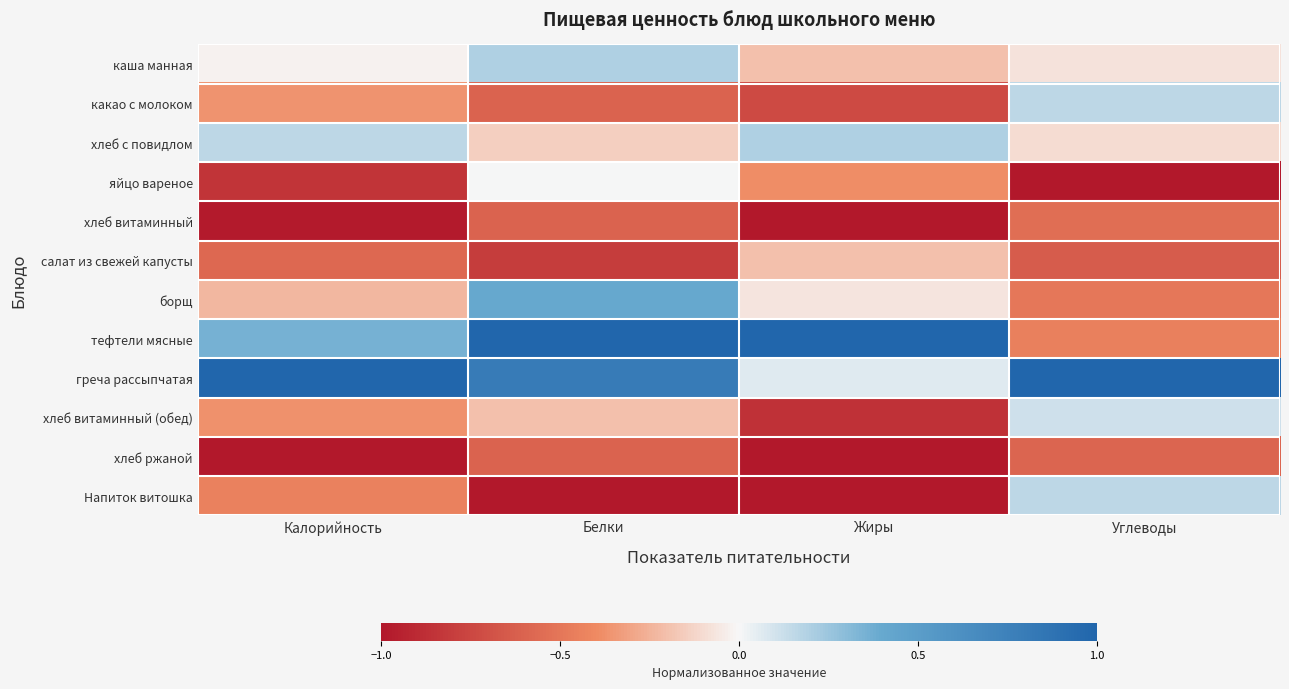

Reading right to left, extract all data points from this chart.

каша манная: Углеводы=-0.1	Жиры=-0.2	Белки=0.2	Калорийность=-0.0
какао с молоком: Углеводы=0.2	Жиры=-0.7	Белки=-0.6	Калорийность=-0.4
хлеб с повидлом: Углеводы=-0.1	Жиры=0.2	Белки=-0.1	Калорийность=0.2
яйцо вареное: Углеводы=-1.0	Жиры=-0.4	Белки=0.0	Калорийность=-0.8
хлеб витаминный: Углеводы=-0.5	Жиры=-1.0	Белки=-0.6	Калорийность=-1.0
салат из свежей капусты: Углеводы=-0.6	Жиры=-0.2	Белки=-0.8	Калорийность=-0.6
борщ: Углеводы=-0.5	Жиры=-0.1	Белки=0.4	Калорийность=-0.2
тефтели мясные: Углеводы=-0.5	Жиры=1.0	Белки=1.0	Калорийность=0.4
греча рассыпчатая: Углеводы=1.0	Жиры=0.1	Белки=0.8	Калорийность=1.0
хлеб витаминный (обед): Углеводы=0.1	Жиры=-0.9	Белки=-0.2	Калорийность=-0.4
хлеб ржаной: Углеводы=-0.6	Жиры=-1.0	Белки=-0.6	Калорийность=-1.0
Напиток витошка: Углеводы=0.2	Жиры=-1.0	Белки=-1.0	Калорийность=-0.4